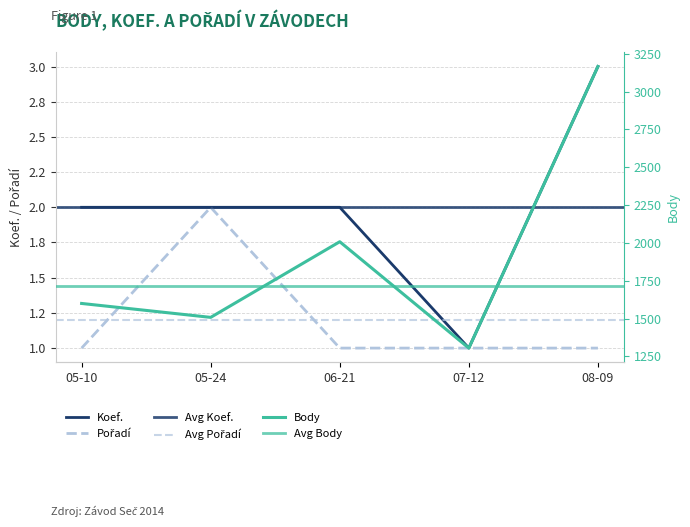

How many interior local valleys does the Body series have?

2